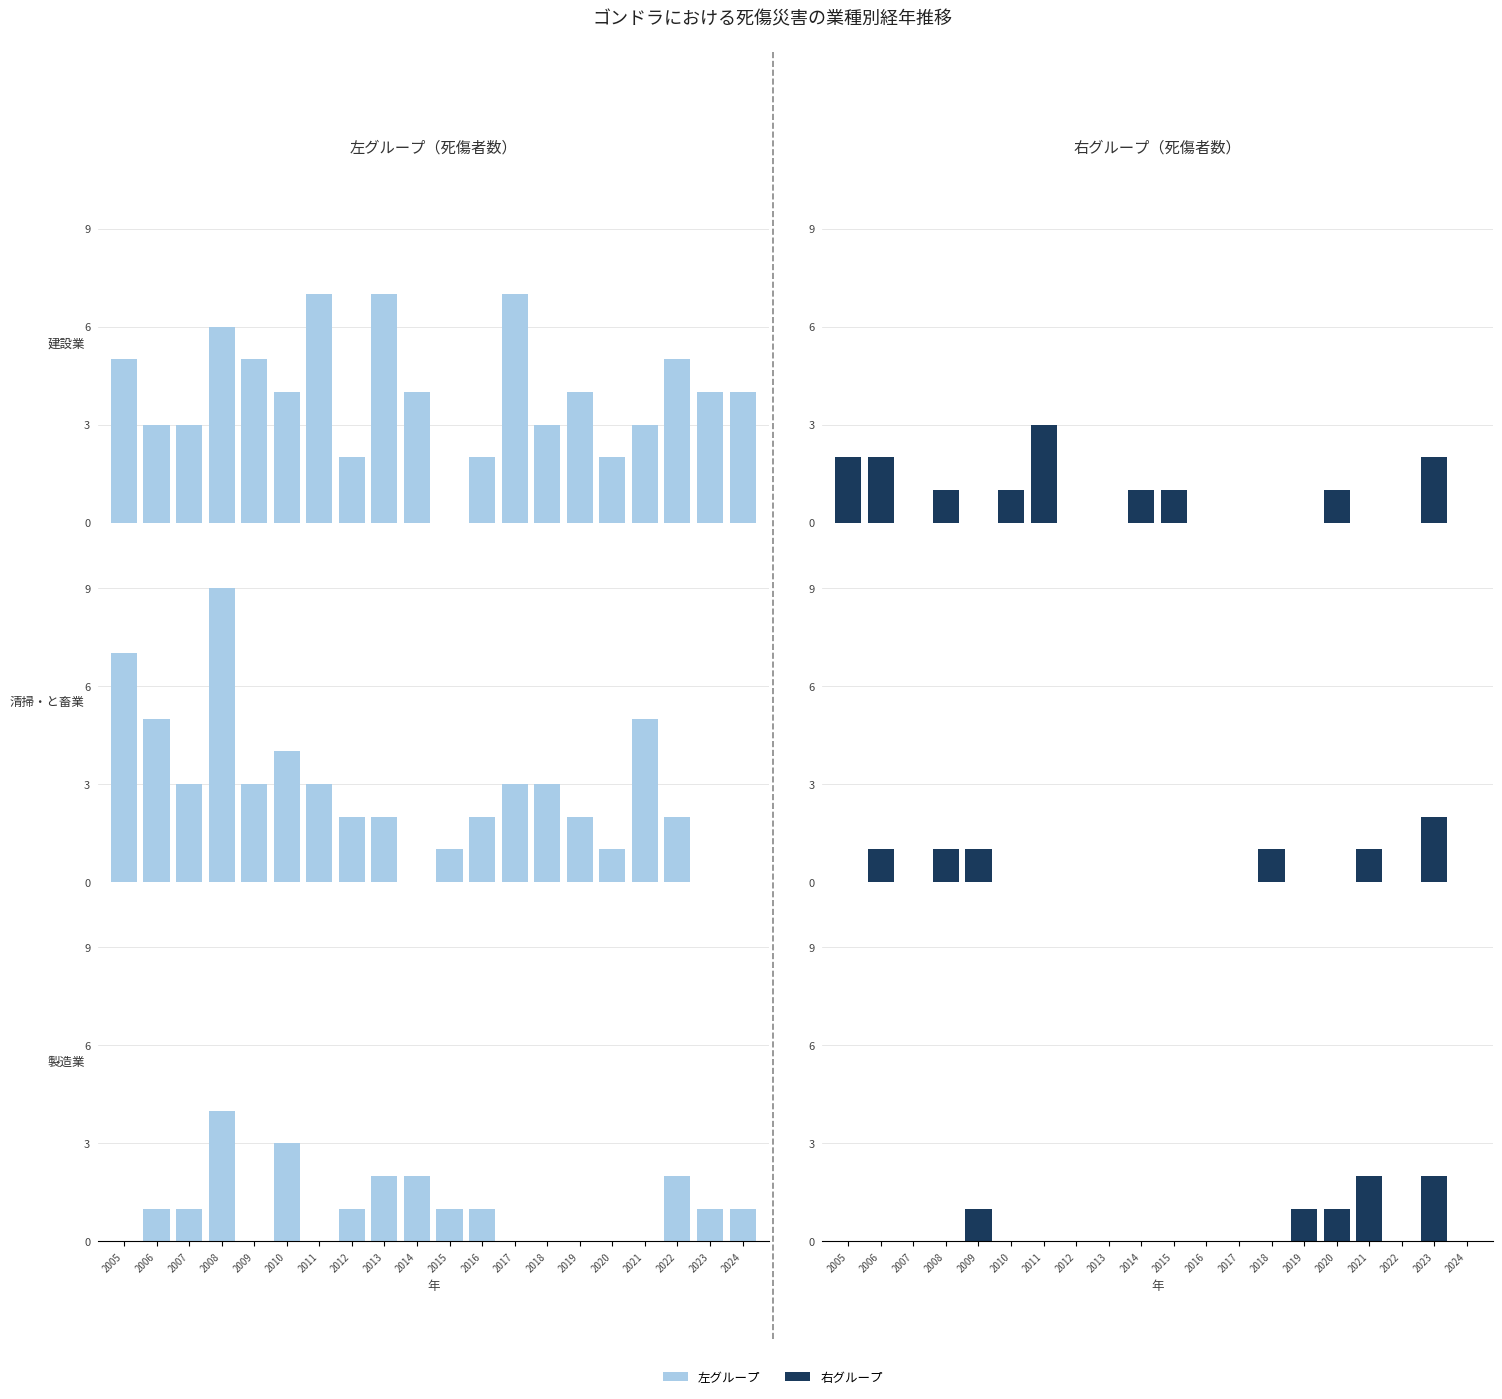

What is the average value of the 清掃・と畜業 series?

3